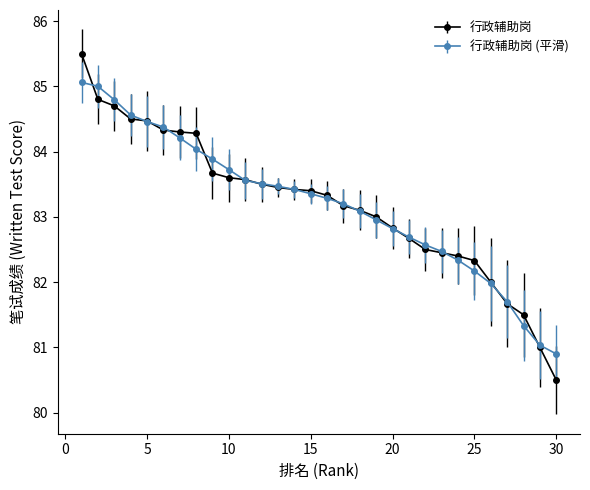

Which series has the largest range (max minus min)?

行政辅助岗